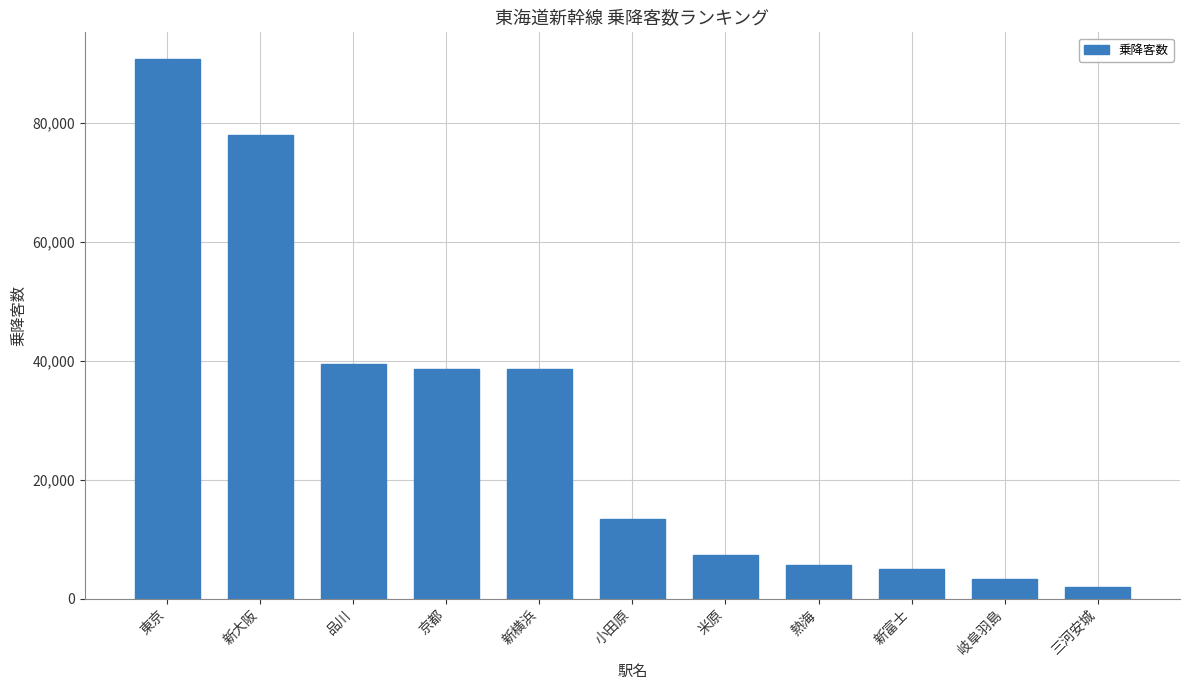

Between 新富士 and 新横浜, which is larger?

新横浜